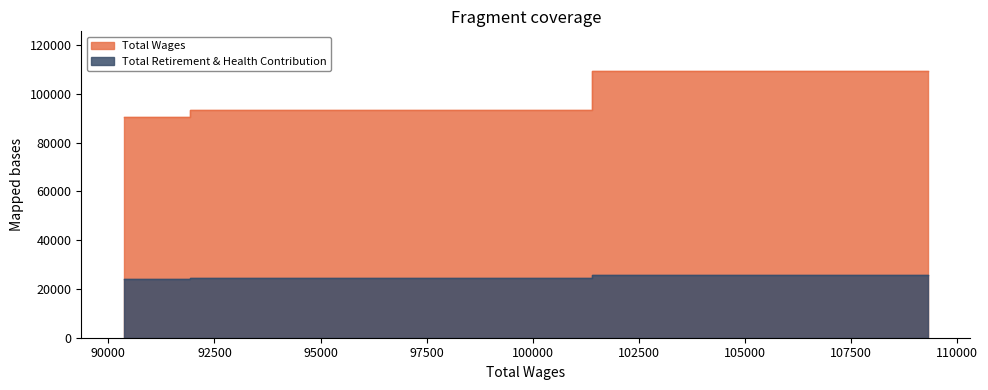

Count the Total Wages values in the range 90362 to 109309.

3